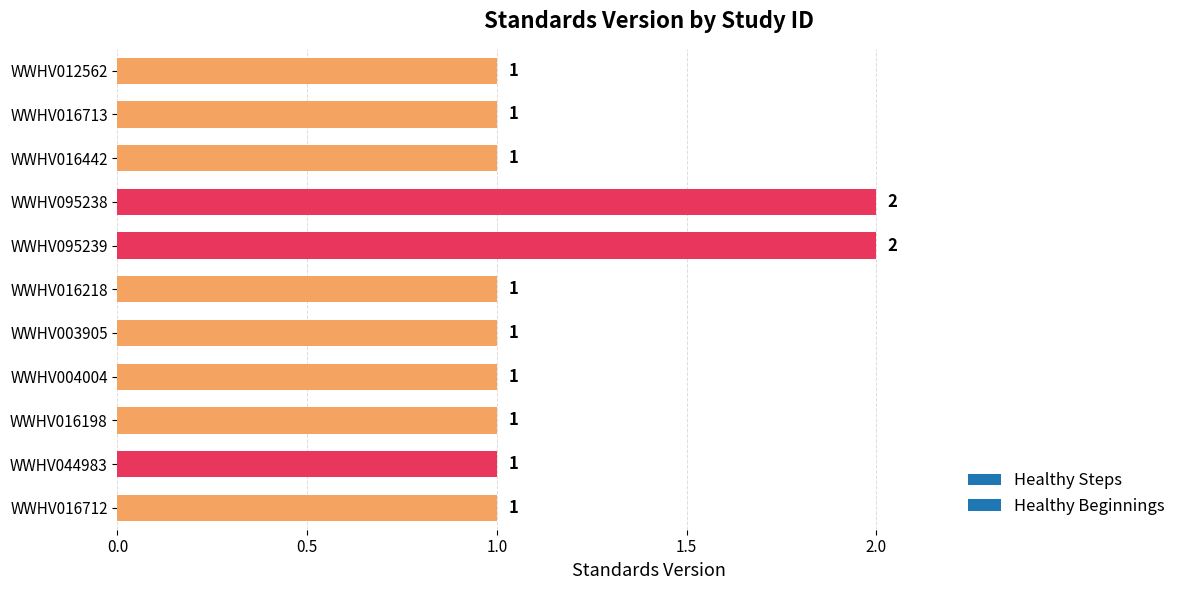

Count the values in the range 1 to 2.

11